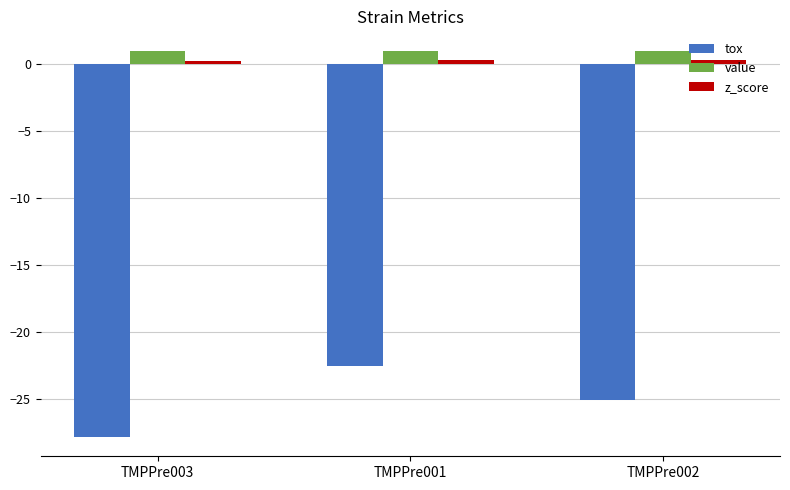

Is it true that value equals 1.0 at TMPPre001?

True